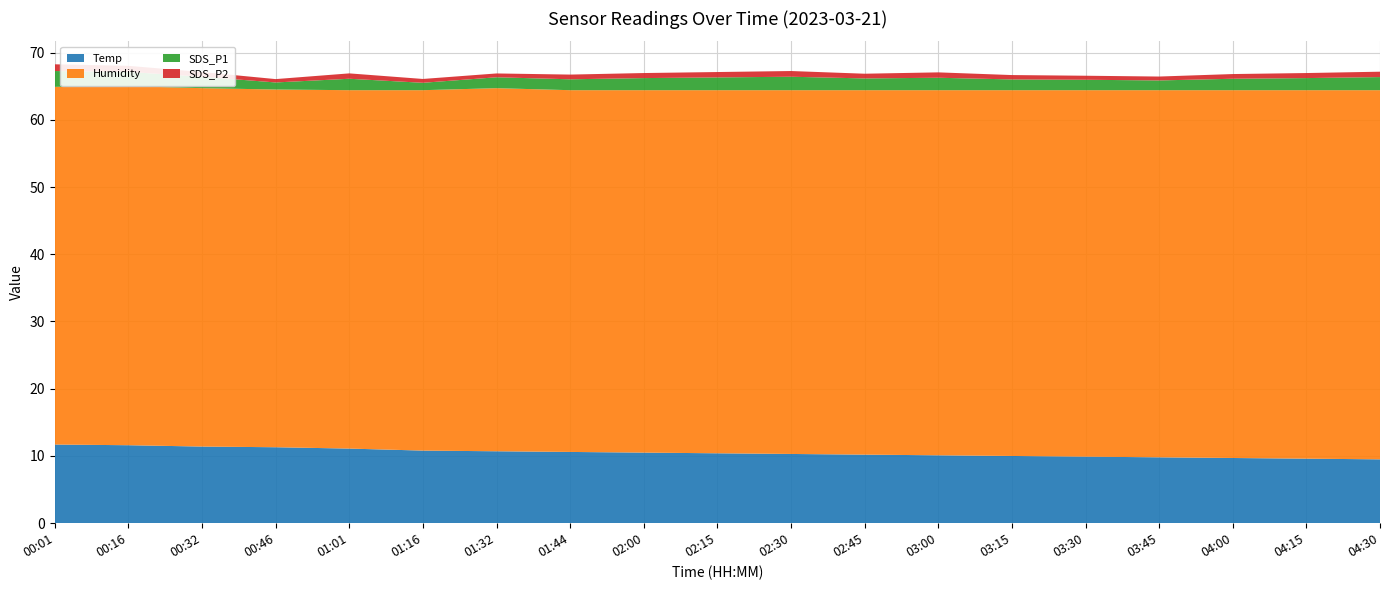

Reading left to right, extract all data points from this chart.

Temp: 11.7	11.6	11.4	11.3	11.1	10.8	10.7	10.6	10.5	10.4	10.3	10.2	10.1	10.0	9.9	9.8	9.7	9.6	9.5
Humidity: 53.2	53.4	53.3	53.2	53.3	53.6	54.0	53.8	53.9	54.0	54.1	54.2	54.3	54.4	54.5	54.6	54.7	54.8	54.9
SDS_P1: 2.4	2.1	1.7	1.1	1.7	1.1	1.6	1.6	1.8	1.9	2.0	1.8	1.9	1.6	1.6	1.4	1.7	1.8	1.9
SDS_P2: 1.0	0.9	0.7	0.5	0.8	0.6	0.6	0.7	0.8	0.8	0.8	0.7	0.8	0.7	0.6	0.6	0.7	0.8	0.8